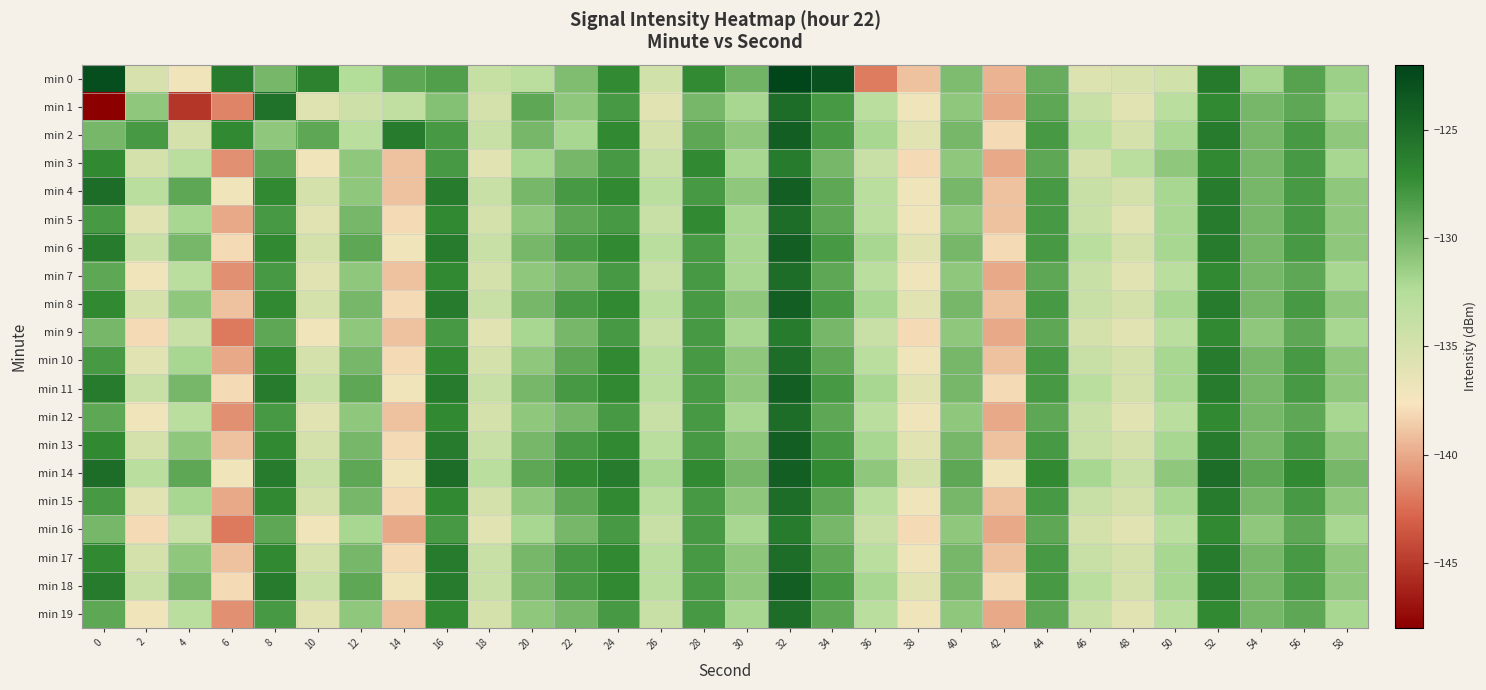

Reading left to right, list all the values displayed in this chart.

min 0: 0=-122.8	2=-135.1	4=-137.0	6=-126.0	8=-130.0	10=-126.5	12=-132.5	14=-128.9	16=-128.4	18=-133.9	20=-133.1	22=-130.4	24=-127.1	26=-134.6	28=-127.1	30=-129.8	32=-122.1	34=-122.9	36=-141.8	38=-139.0	40=-130.3	42=-139.7	44=-129.3	46=-135.5	48=-135.3	50=-134.7	52=-125.9	54=-131.9	56=-128.6	58=-131.5
min 1: 0=-148.0	2=-130.9	4=-145.2	6=-141.6	8=-125.3	10=-135.7	12=-134.5	14=-133.5	16=-130.6	18=-135.0	20=-129.0	22=-131.0	24=-128.0	26=-136.0	28=-130.0	30=-132.0	32=-125.0	34=-128.0	36=-133.0	38=-137.0	40=-131.0	42=-140.0	44=-129.0	46=-134.0	48=-136.0	50=-133.0	52=-127.0	54=-130.0	56=-129.0	58=-132.0
min 2: 0=-130.0	2=-128.0	4=-135.0	6=-127.0	8=-131.0	10=-129.0	12=-133.0	14=-126.0	16=-128.0	18=-134.0	20=-130.0	22=-132.0	24=-127.0	26=-135.0	28=-129.0	30=-131.0	32=-124.0	34=-128.0	36=-132.0	38=-136.0	40=-130.0	42=-138.0	44=-128.0	46=-133.0	48=-135.0	50=-132.0	52=-126.0	54=-130.0	56=-128.0	58=-131.0
min 3: 0=-127.0	2=-135.0	4=-133.0	6=-141.0	8=-129.0	10=-137.0	12=-131.0	14=-139.0	16=-128.0	18=-136.0	20=-132.0	22=-130.0	24=-128.0	26=-134.0	28=-127.0	30=-132.0	32=-126.0	34=-130.0	36=-134.0	38=-138.0	40=-131.0	42=-140.0	44=-129.0	46=-135.0	48=-133.0	50=-131.0	52=-127.0	54=-130.0	56=-128.0	58=-132.0
min 4: 0=-125.0	2=-133.0	4=-129.0	6=-137.0	8=-127.0	10=-135.0	12=-131.0	14=-139.0	16=-126.0	18=-134.0	20=-130.0	22=-128.0	24=-127.0	26=-133.0	28=-128.0	30=-131.0	32=-124.0	34=-129.0	36=-133.0	38=-137.0	40=-130.0	42=-139.0	44=-128.0	46=-134.0	48=-135.0	50=-132.0	52=-126.0	54=-130.0	56=-128.0	58=-131.0
min 5: 0=-128.0	2=-136.0	4=-132.0	6=-140.0	8=-128.0	10=-136.0	12=-130.0	14=-138.0	16=-127.0	18=-135.0	20=-131.0	22=-129.0	24=-128.0	26=-134.0	28=-127.0	30=-132.0	32=-125.0	34=-129.0	36=-133.0	38=-137.0	40=-131.0	42=-139.0	44=-128.0	46=-134.0	48=-136.0	50=-132.0	52=-126.0	54=-130.0	56=-128.0	58=-131.0
min 6: 0=-126.0	2=-134.0	4=-130.0	6=-138.0	8=-127.0	10=-135.0	12=-129.0	14=-137.0	16=-126.0	18=-134.0	20=-130.0	22=-128.0	24=-127.0	26=-133.0	28=-128.0	30=-132.0	32=-124.0	34=-128.0	36=-132.0	38=-136.0	40=-130.0	42=-138.0	44=-128.0	46=-133.0	48=-135.0	50=-132.0	52=-126.0	54=-130.0	56=-128.0	58=-131.0
min 7: 0=-129.0	2=-137.0	4=-133.0	6=-141.0	8=-128.0	10=-136.0	12=-131.0	14=-139.0	16=-127.0	18=-135.0	20=-131.0	22=-130.0	24=-128.0	26=-134.0	28=-128.0	30=-132.0	32=-125.0	34=-129.0	36=-133.0	38=-137.0	40=-131.0	42=-140.0	44=-129.0	46=-134.0	48=-136.0	50=-133.0	52=-127.0	54=-130.0	56=-129.0	58=-132.0
min 8: 0=-127.0	2=-135.0	4=-131.0	6=-139.0	8=-127.0	10=-135.0	12=-130.0	14=-138.0	16=-126.0	18=-134.0	20=-130.0	22=-128.0	24=-127.0	26=-133.0	28=-128.0	30=-131.0	32=-124.0	34=-128.0	36=-132.0	38=-136.0	40=-130.0	42=-139.0	44=-128.0	46=-134.0	48=-135.0	50=-132.0	52=-126.0	54=-130.0	56=-128.0	58=-131.0
min 9: 0=-130.0	2=-138.0	4=-134.0	6=-142.0	8=-129.0	10=-137.0	12=-131.0	14=-139.0	16=-128.0	18=-136.0	20=-132.0	22=-130.0	24=-128.0	26=-134.0	28=-128.0	30=-132.0	32=-126.0	34=-130.0	36=-134.0	38=-138.0	40=-131.0	42=-140.0	44=-129.0	46=-135.0	48=-136.0	50=-133.0	52=-127.0	54=-131.0	56=-129.0	58=-132.0
min 10: 0=-128.0	2=-136.0	4=-132.0	6=-140.0	8=-127.0	10=-135.0	12=-130.0	14=-138.0	16=-127.0	18=-135.0	20=-131.0	22=-129.0	24=-127.0	26=-133.0	28=-128.0	30=-131.0	32=-125.0	34=-129.0	36=-133.0	38=-137.0	40=-130.0	42=-139.0	44=-128.0	46=-134.0	48=-135.0	50=-132.0	52=-126.0	54=-130.0	56=-128.0	58=-131.0
min 11: 0=-126.0	2=-134.0	4=-130.0	6=-138.0	8=-126.0	10=-134.0	12=-129.0	14=-137.0	16=-126.0	18=-134.0	20=-130.0	22=-128.0	24=-127.0	26=-133.0	28=-128.0	30=-131.0	32=-124.0	34=-128.0	36=-132.0	38=-136.0	40=-130.0	42=-138.0	44=-128.0	46=-133.0	48=-135.0	50=-132.0	52=-126.0	54=-130.0	56=-128.0	58=-131.0
min 12: 0=-129.0	2=-137.0	4=-133.0	6=-141.0	8=-128.0	10=-136.0	12=-131.0	14=-139.0	16=-127.0	18=-135.0	20=-131.0	22=-130.0	24=-128.0	26=-134.0	28=-128.0	30=-132.0	32=-125.0	34=-129.0	36=-133.0	38=-137.0	40=-131.0	42=-140.0	44=-129.0	46=-134.0	48=-136.0	50=-133.0	52=-127.0	54=-130.0	56=-129.0	58=-132.0
min 13: 0=-127.0	2=-135.0	4=-131.0	6=-139.0	8=-127.0	10=-135.0	12=-130.0	14=-138.0	16=-126.0	18=-134.0	20=-130.0	22=-128.0	24=-127.0	26=-133.0	28=-128.0	30=-131.0	32=-124.0	34=-128.0	36=-132.0	38=-136.0	40=-130.0	42=-139.0	44=-128.0	46=-134.0	48=-135.0	50=-132.0	52=-126.0	54=-130.0	56=-128.0	58=-131.0
min 14: 0=-125.0	2=-133.0	4=-129.0	6=-137.0	8=-126.0	10=-134.0	12=-129.0	14=-137.0	16=-125.0	18=-133.0	20=-129.0	22=-127.0	24=-126.0	26=-132.0	28=-127.0	30=-130.0	32=-124.0	34=-127.0	36=-131.0	38=-135.0	40=-129.0	42=-137.0	44=-127.0	46=-132.0	48=-134.0	50=-131.0	52=-125.0	54=-129.0	56=-127.0	58=-130.0
min 15: 0=-128.0	2=-136.0	4=-132.0	6=-140.0	8=-127.0	10=-135.0	12=-130.0	14=-138.0	16=-127.0	18=-135.0	20=-131.0	22=-129.0	24=-127.0	26=-133.0	28=-128.0	30=-131.0	32=-125.0	34=-129.0	36=-133.0	38=-137.0	40=-130.0	42=-139.0	44=-128.0	46=-134.0	48=-135.0	50=-132.0	52=-126.0	54=-130.0	56=-128.0	58=-131.0
min 16: 0=-130.0	2=-138.0	4=-134.0	6=-142.0	8=-129.0	10=-137.0	12=-132.0	14=-140.0	16=-128.0	18=-136.0	20=-132.0	22=-130.0	24=-128.0	26=-134.0	28=-128.0	30=-132.0	32=-126.0	34=-130.0	36=-134.0	38=-138.0	40=-131.0	42=-140.0	44=-129.0	46=-135.0	48=-136.0	50=-133.0	52=-127.0	54=-131.0	56=-129.0	58=-132.0
min 17: 0=-127.0	2=-135.0	4=-131.0	6=-139.0	8=-127.0	10=-135.0	12=-130.0	14=-138.0	16=-126.0	18=-134.0	20=-130.0	22=-128.0	24=-127.0	26=-133.0	28=-128.0	30=-131.0	32=-125.0	34=-129.0	36=-133.0	38=-137.0	40=-130.0	42=-139.0	44=-128.0	46=-134.0	48=-135.0	50=-132.0	52=-126.0	54=-130.0	56=-128.0	58=-131.0
min 18: 0=-126.0	2=-134.0	4=-130.0	6=-138.0	8=-126.0	10=-134.0	12=-129.0	14=-137.0	16=-126.0	18=-134.0	20=-130.0	22=-128.0	24=-127.0	26=-133.0	28=-128.0	30=-131.0	32=-124.0	34=-128.0	36=-132.0	38=-136.0	40=-130.0	42=-138.0	44=-128.0	46=-133.0	48=-135.0	50=-132.0	52=-126.0	54=-130.0	56=-128.0	58=-131.0
min 19: 0=-129.0	2=-137.0	4=-133.0	6=-141.0	8=-128.0	10=-136.0	12=-131.0	14=-139.0	16=-127.0	18=-135.0	20=-131.0	22=-130.0	24=-128.0	26=-134.0	28=-128.0	30=-132.0	32=-125.0	34=-129.0	36=-133.0	38=-137.0	40=-131.0	42=-140.0	44=-129.0	46=-134.0	48=-136.0	50=-133.0	52=-127.0	54=-130.0	56=-129.0	58=-132.0